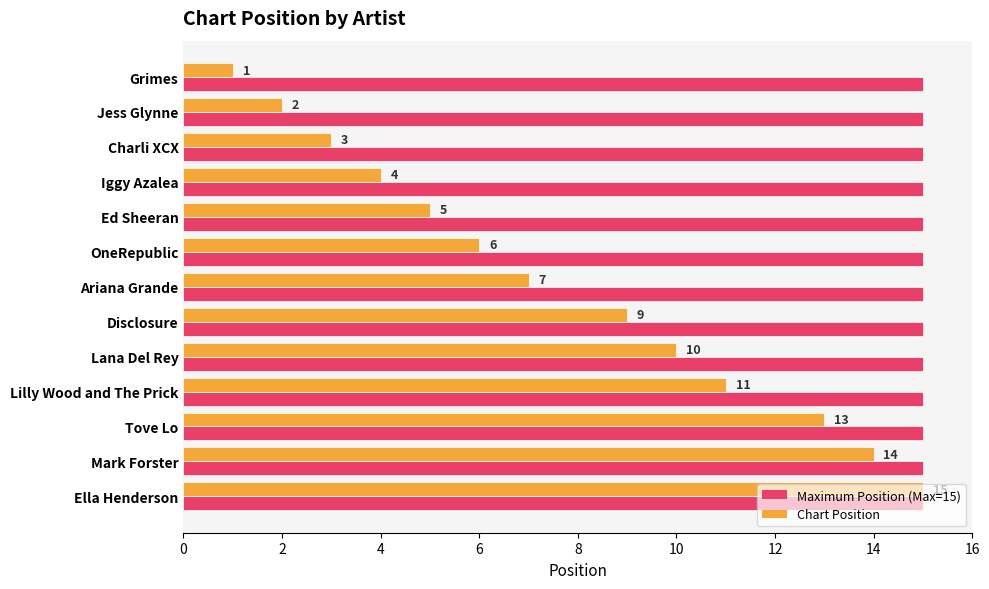

At how many categories does at least one series exceed 11?

13